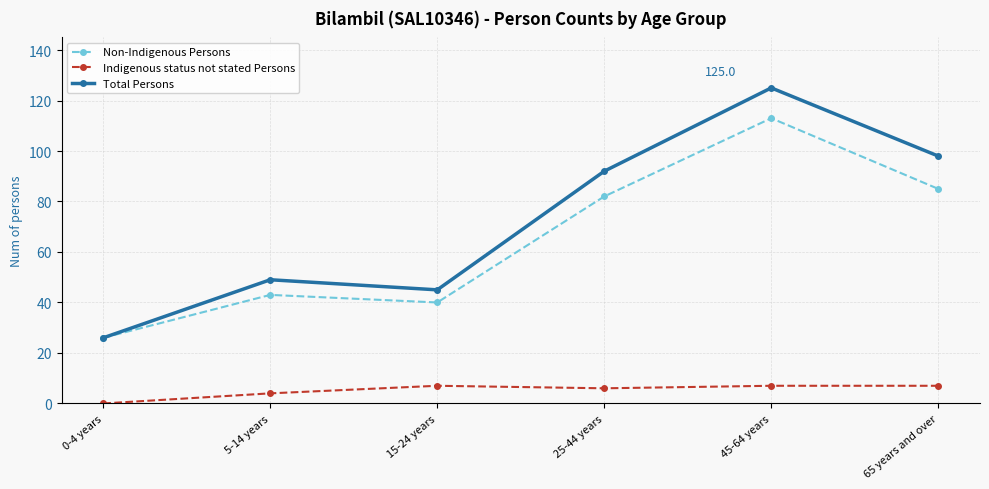

The Non-Indigenous Persons series shows 85 at 65 years and over. True or false?

True